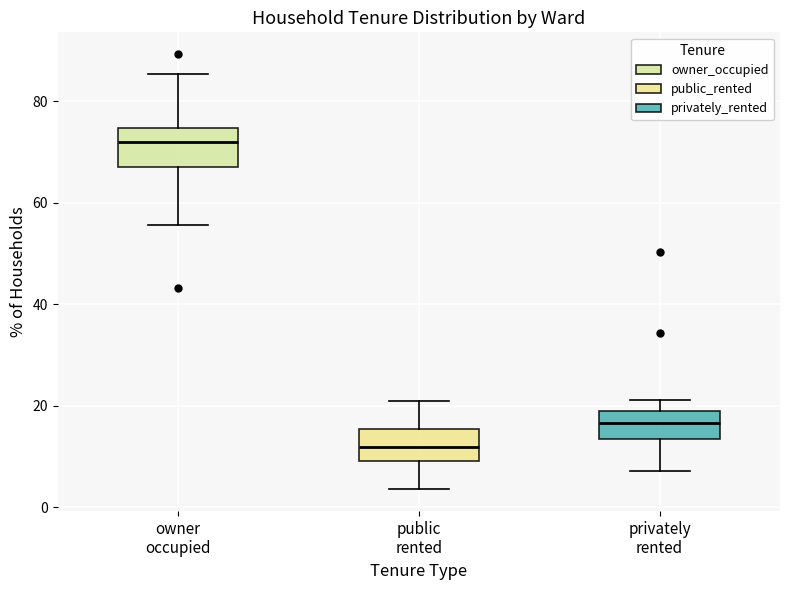

Reading left to right, read every box against the y-axis: the position of its median line, the range the box covers, and the ends of its whiskers. The values are not printed on the chart, so give them approximately, as read against the axis.

owner occupied: median 72, box 68 to 74, whiskers 56 to 86
public rented: median 12, box 10 to 16, whiskers 4 to 20
privately rented: median 16, box 14 to 20, whiskers 8 to 22